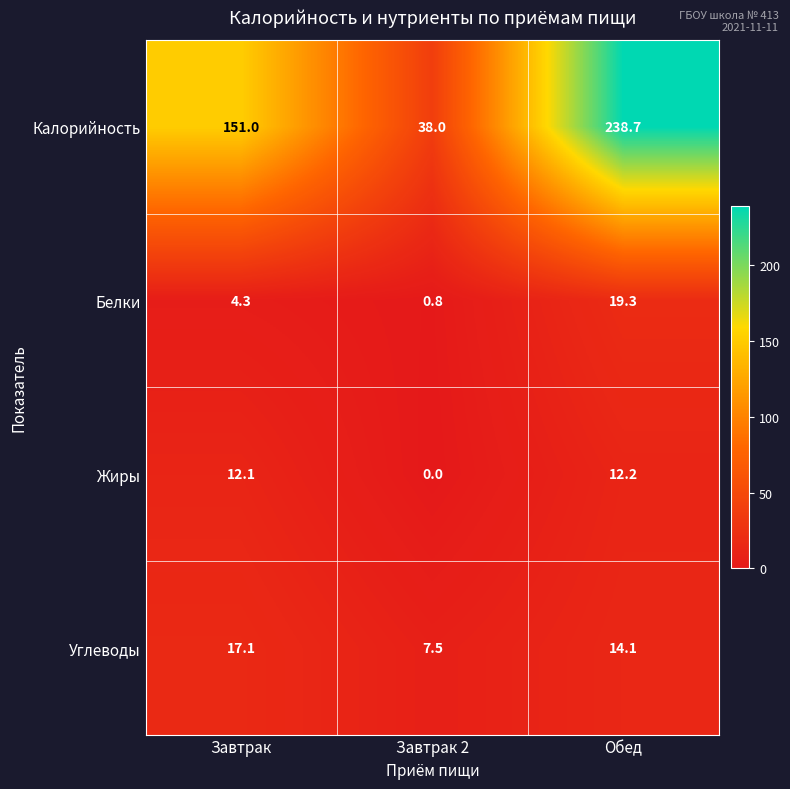

List the series in order of their peak value, lowest first.

Жиры, Углеводы, Белки, Калорийность